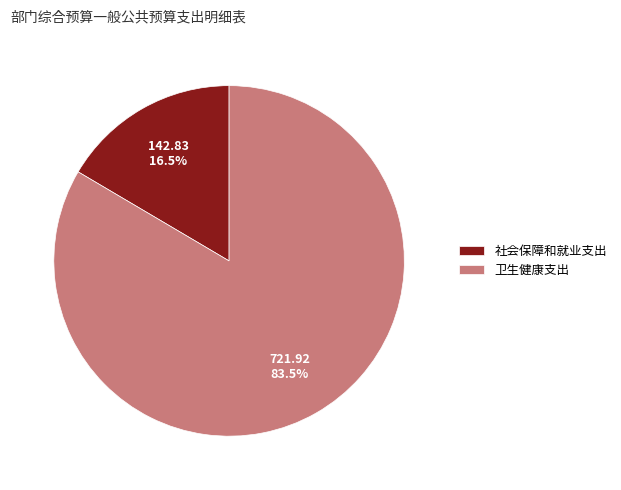

Approximately how many times larger is the value at 社会保障和就业支出 compared to 卫生健康支出?

0.2